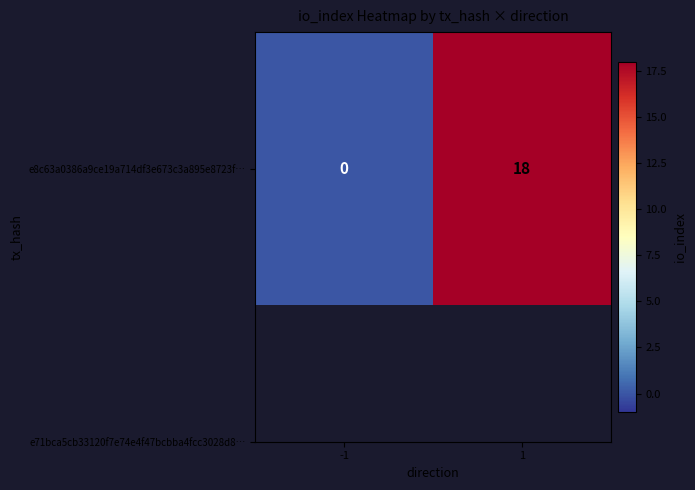

How many data points are less than 18?

1